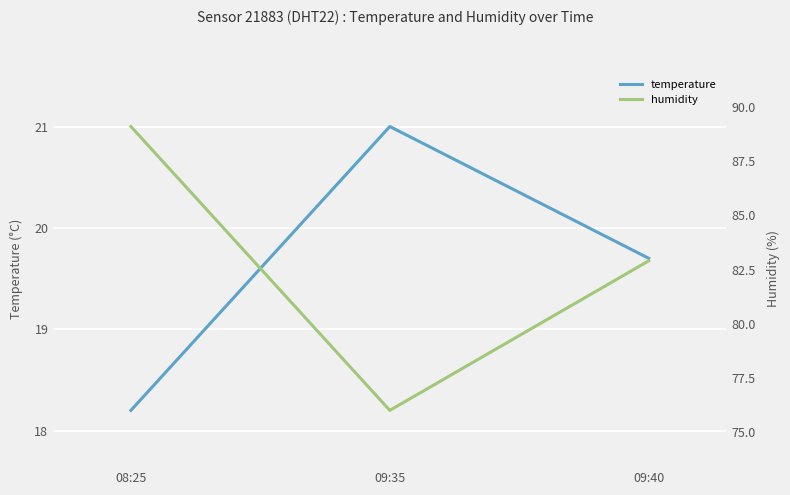

Is the value of humidity at 09:35 greater than the value of temperature at 08:25?

Yes